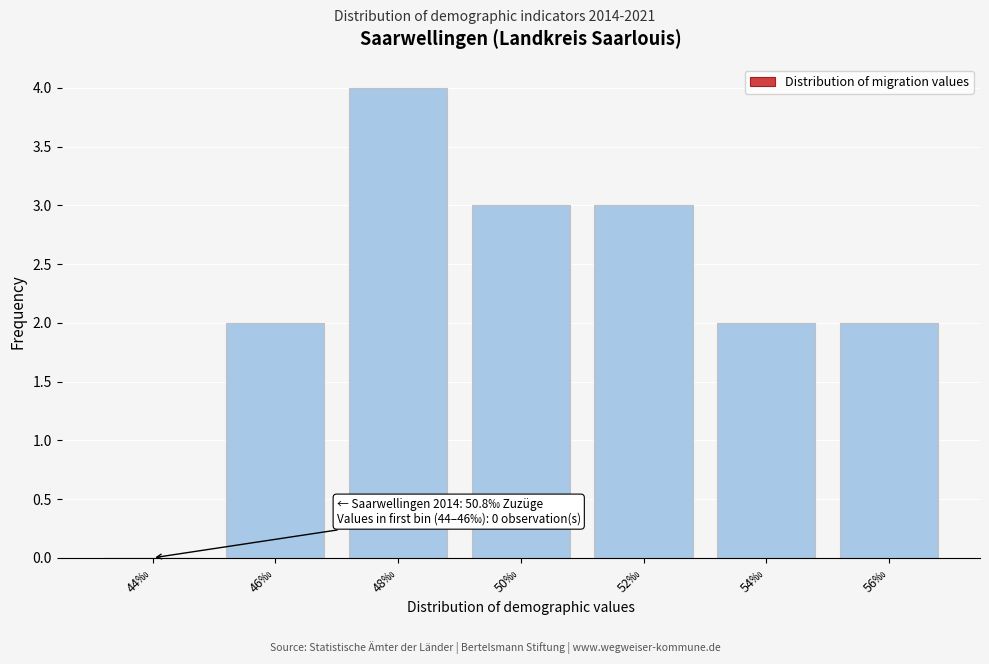

Reading left to right, transcribe all the data shown in this chart.

44‰=0	46‰=2	48‰=4	50‰=3	52‰=3	54‰=2	56‰=2